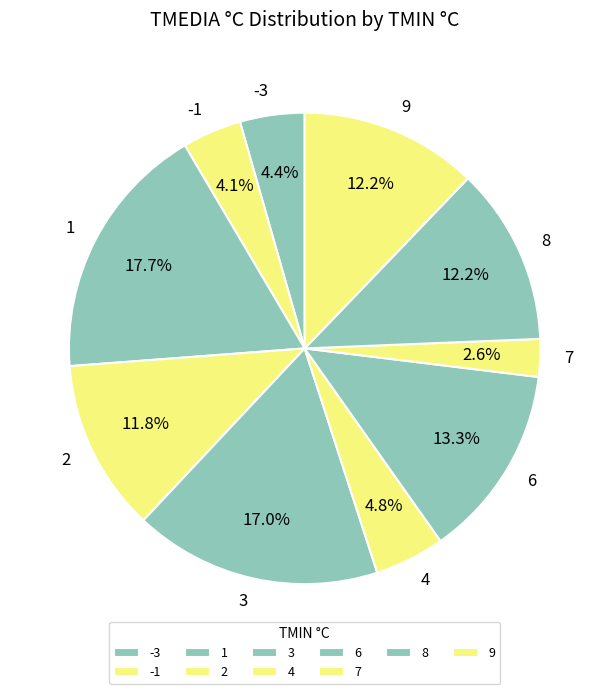

Which slice is the largest?

1